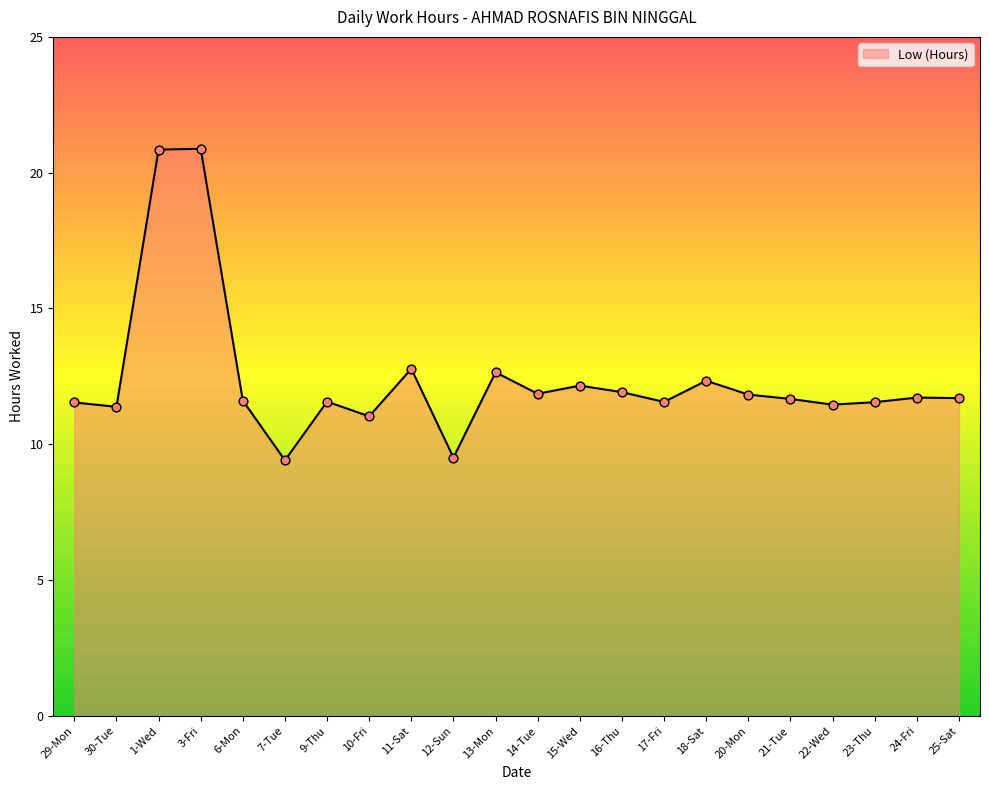

What is the ratio of the value at 1-Wed to the value at 16-Thu?

1.7